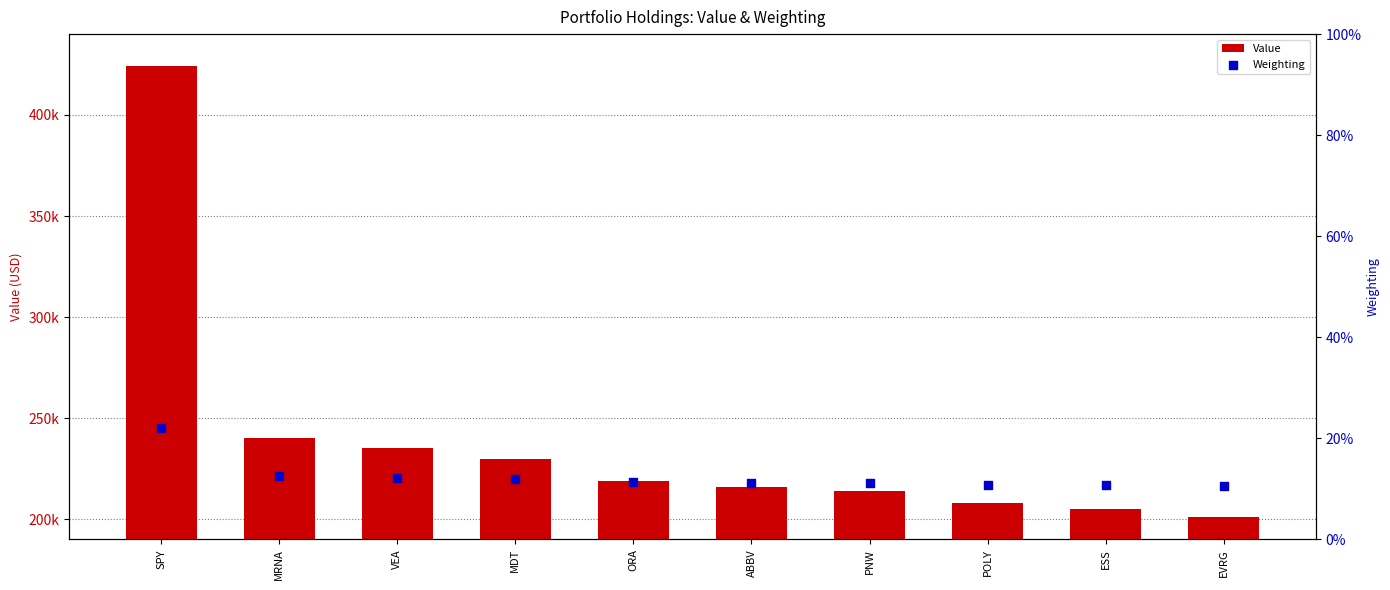

Which series contains the lowest Y value?

Weighting